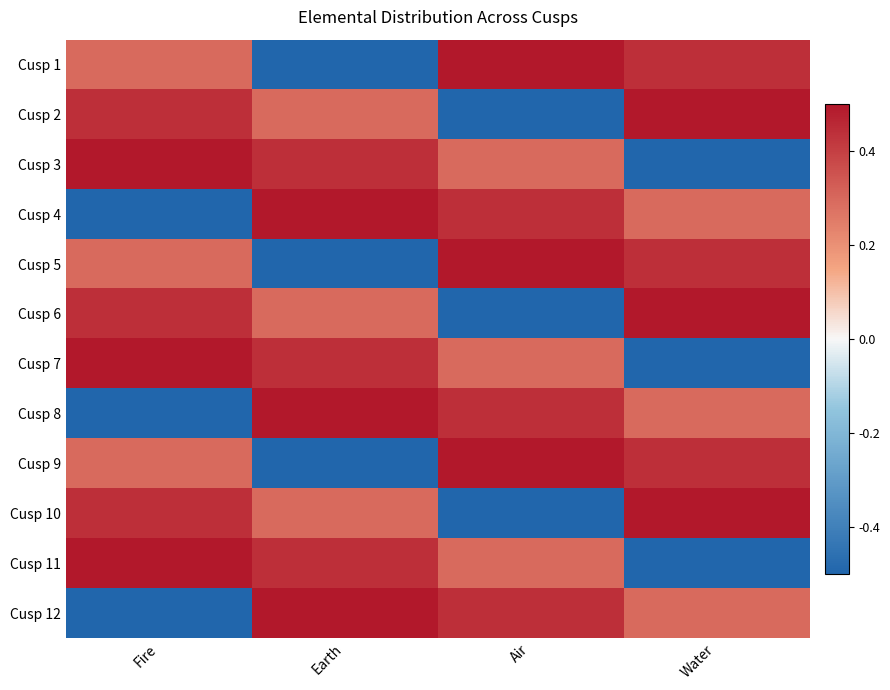

At how many categories does at least one series exceed 0?

4